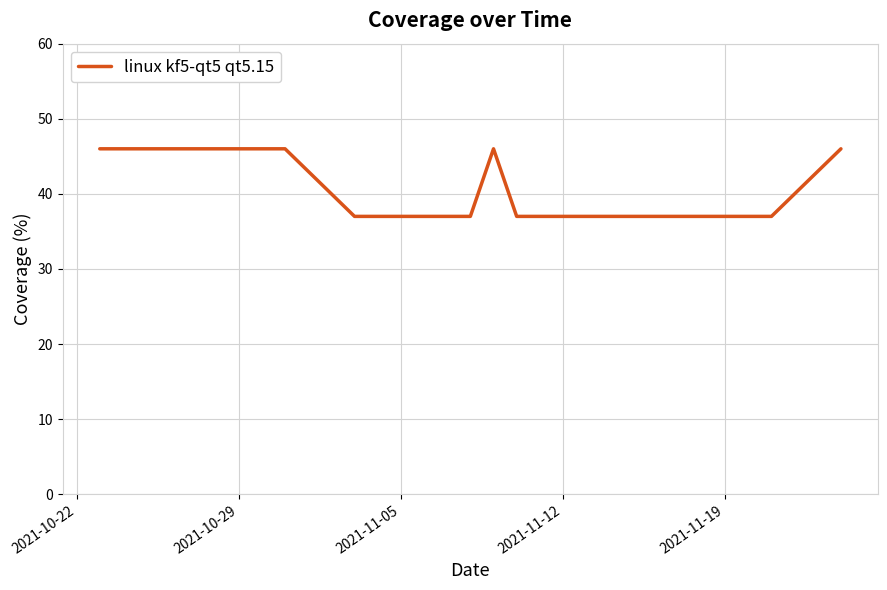

What is the smallest value displayed?

37